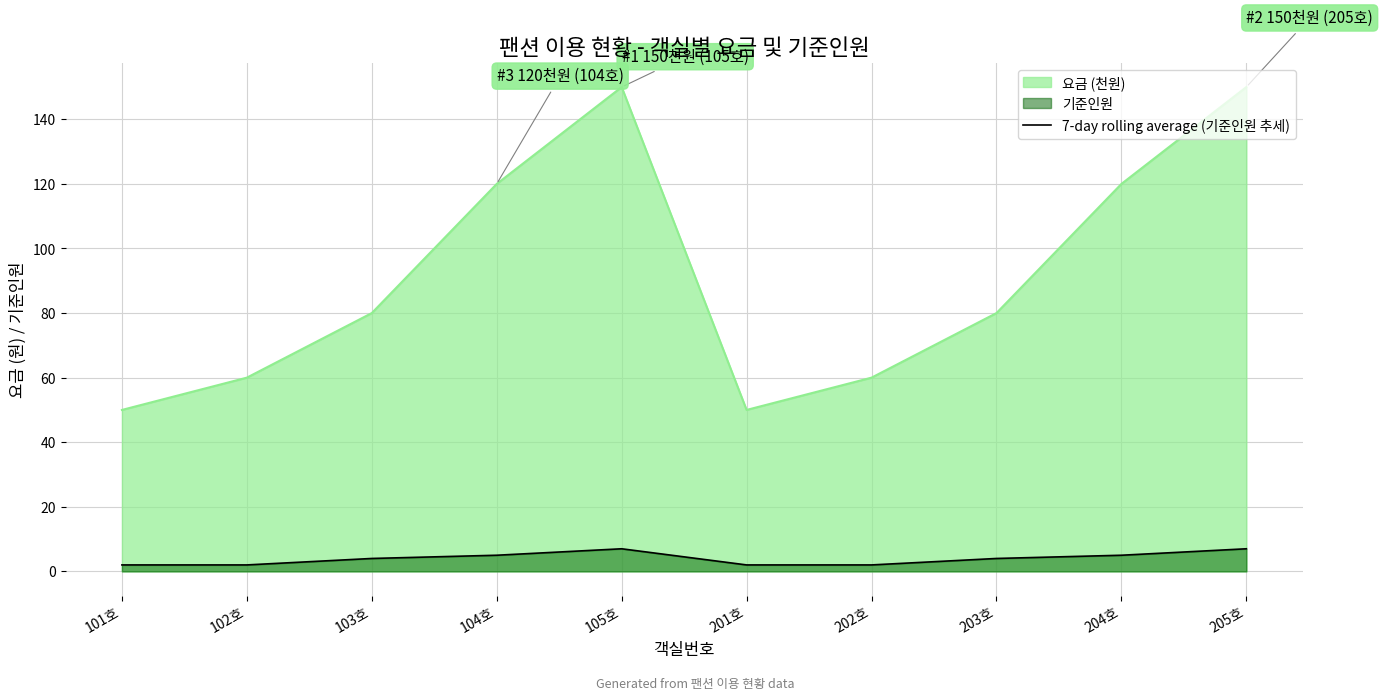

At which category does the chart reach its peak across all series?

105호